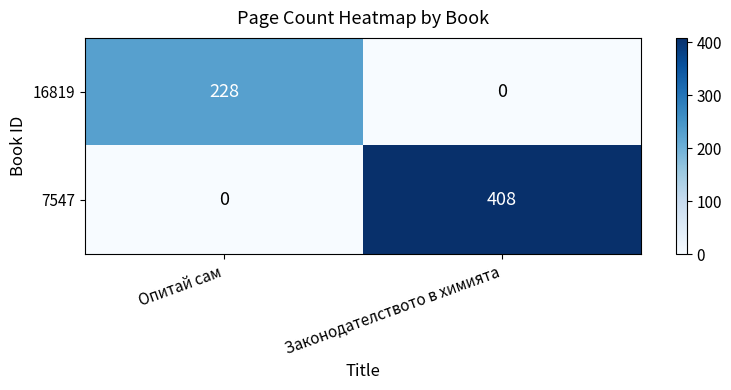

At which category is the sum across all series the highest?

Законодателството в химията